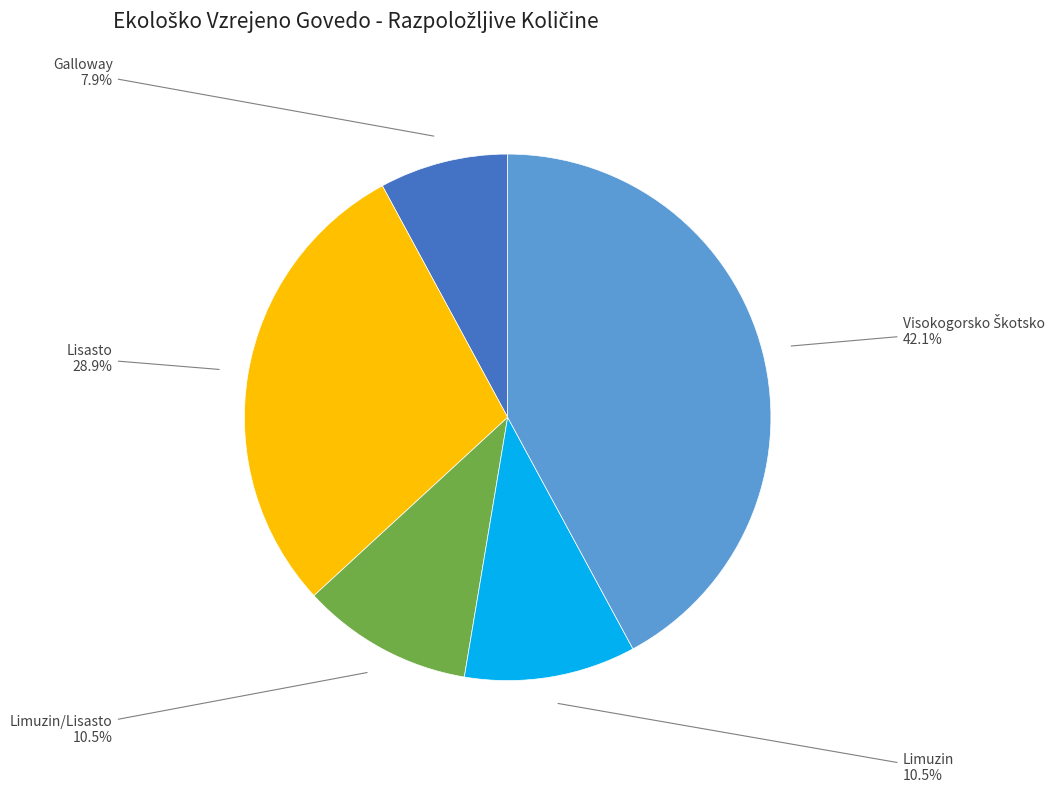

Do Limuzin/Lisasto and Lisasto together represent more than half of the pie?

No